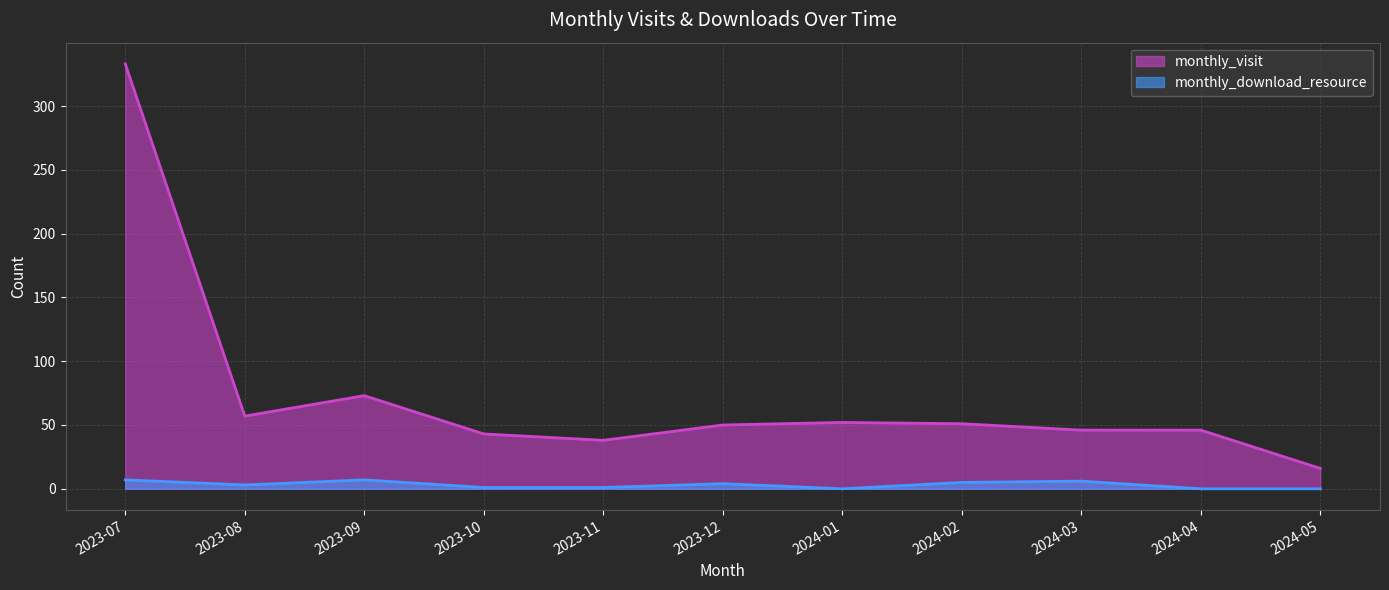

What is the label of the 5th point from the right?

2024-01